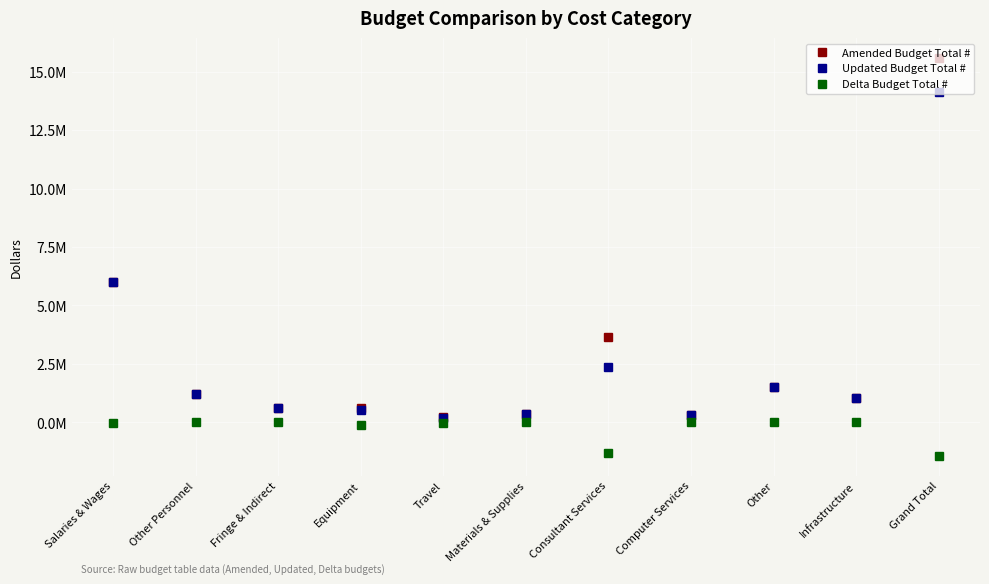

True or false: Amended Budget Total # and Delta Budget Total # intersect in this chart.

False